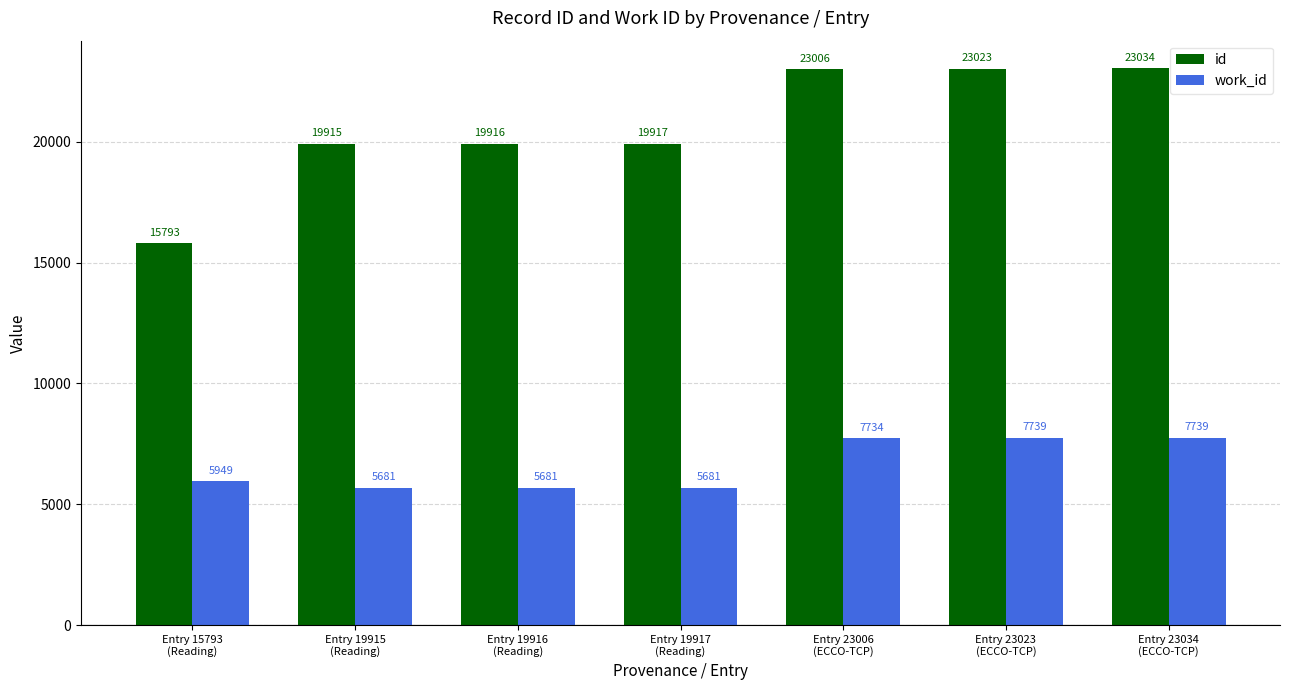

How many series are shown in this chart?

2